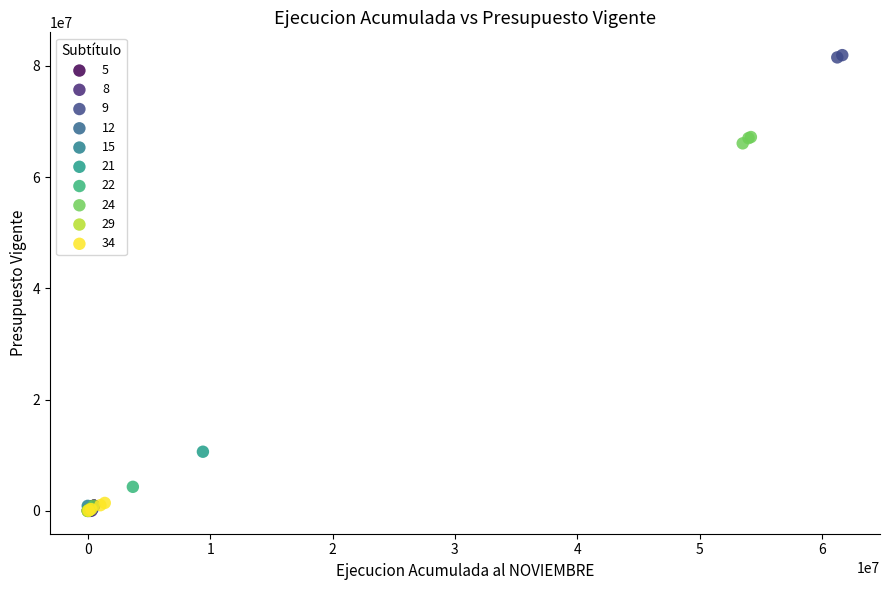

Which series reaches the maximum Y coordinate?

9